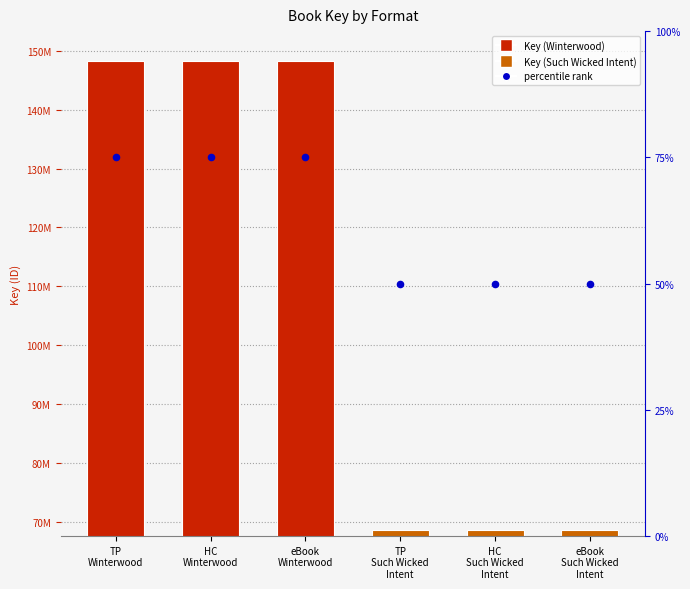

At which category is the sum across all series the highest?

TP
Winterwood